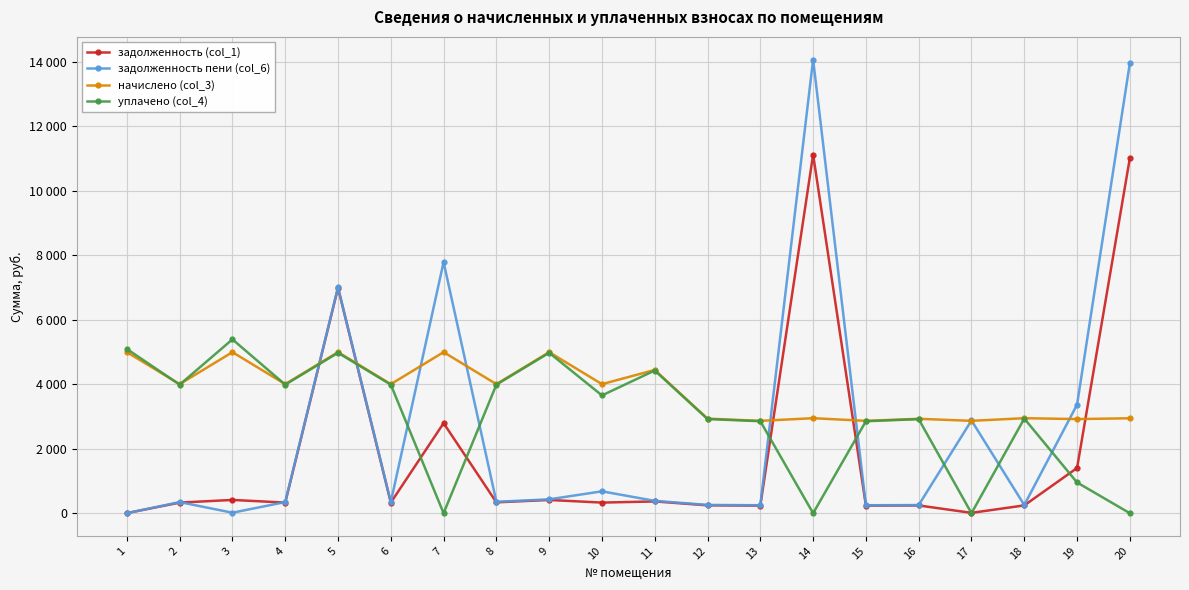

What are all the series names shown in the legend?

задолженность (col_1), задолженность пени (col_6), начислено (col_3), уплачено (col_4)